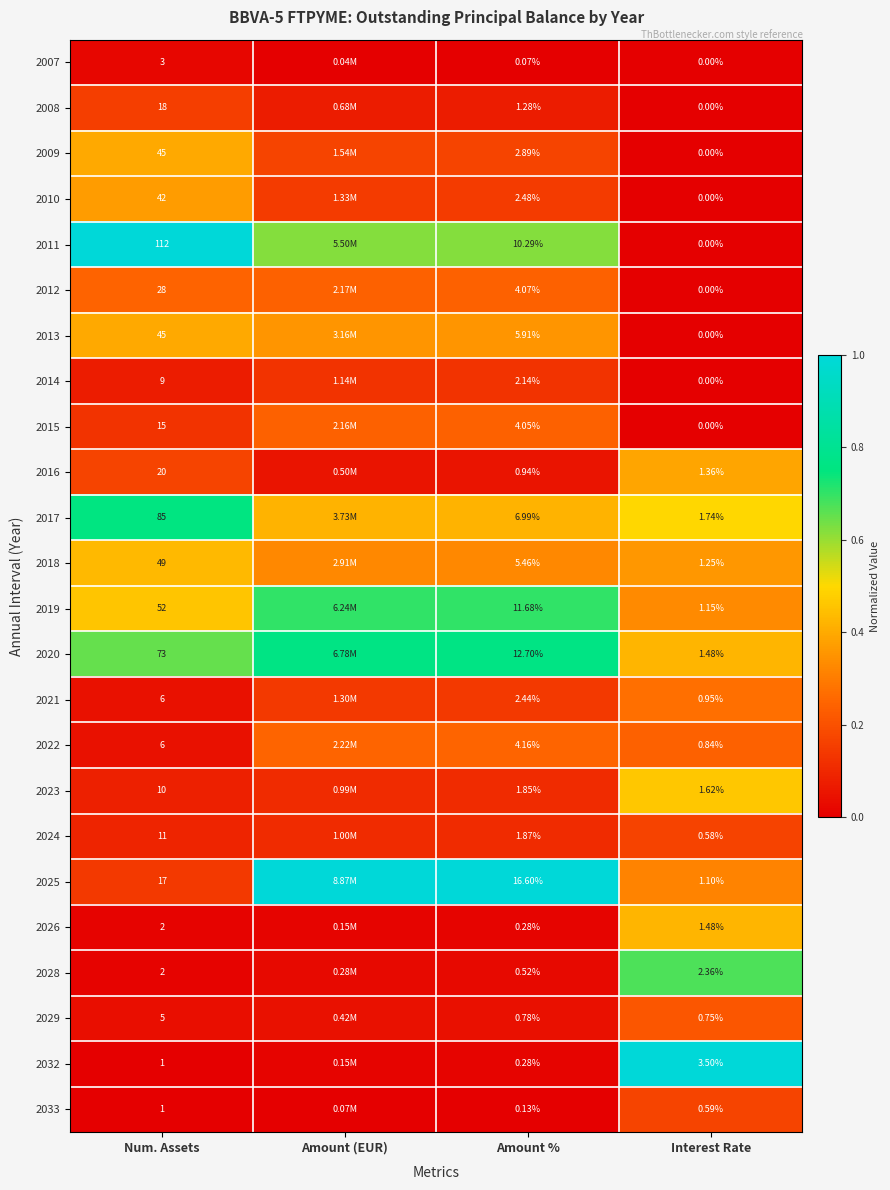

Is the value of 2023 at Interest Rate greater than the value of 2020 at Interest Rate?

Yes